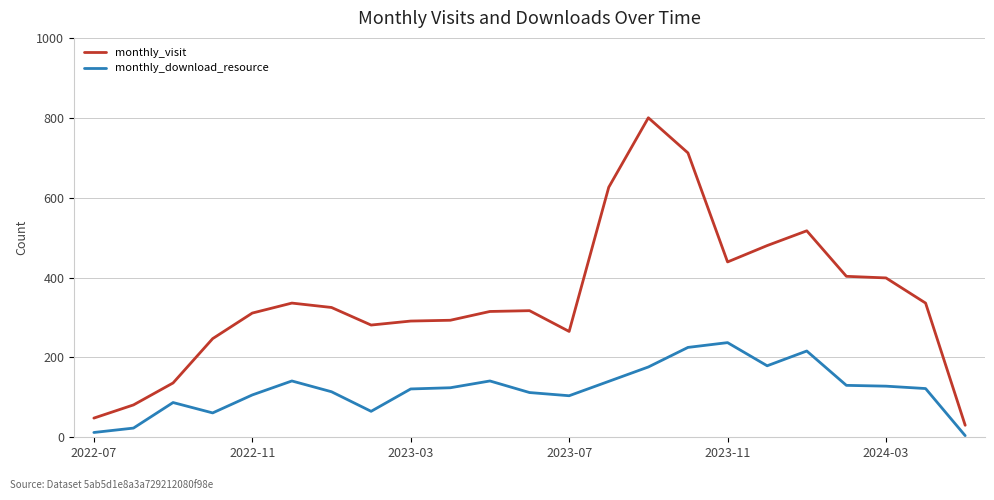

In monthly_visit, how many points are lower than both neighbors (excluding endpoints)?

3